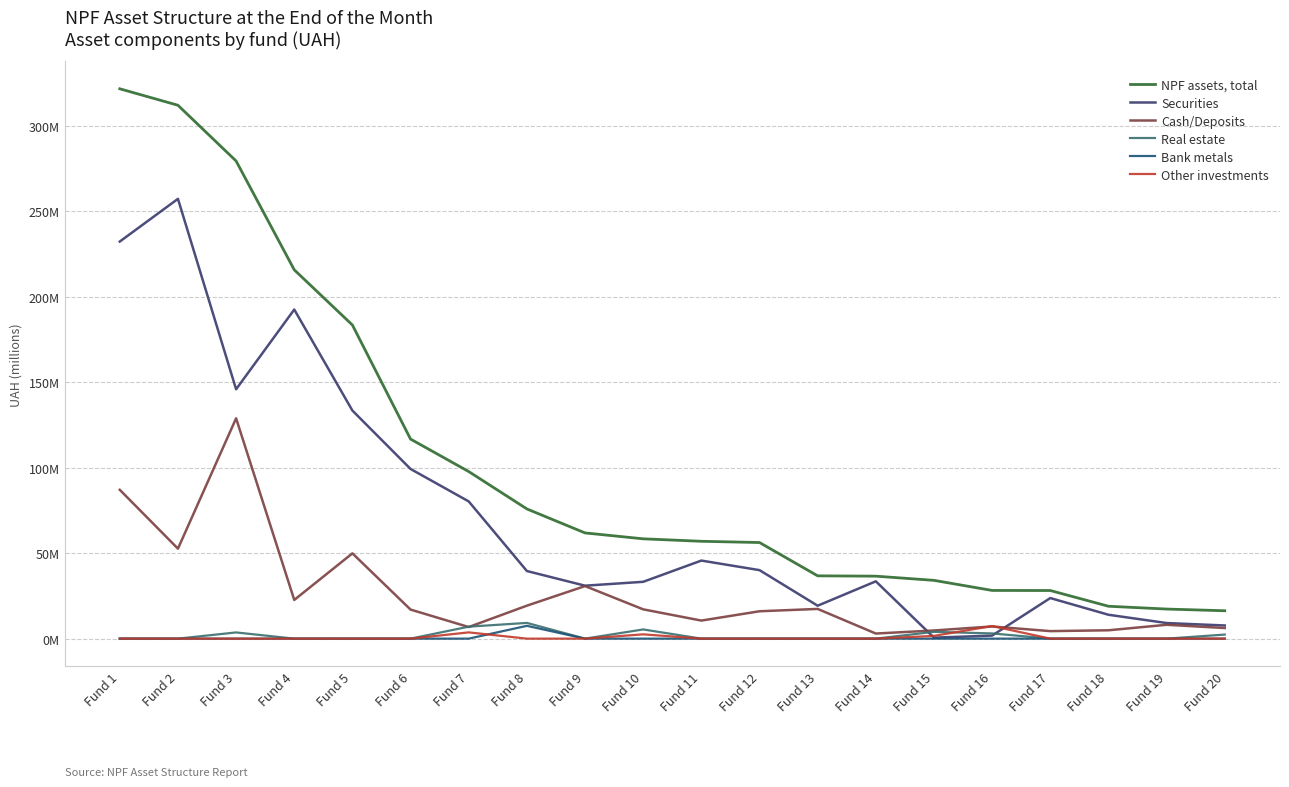

True or false: NPF assets, total and Cash/Deposits intersect in this chart.

False